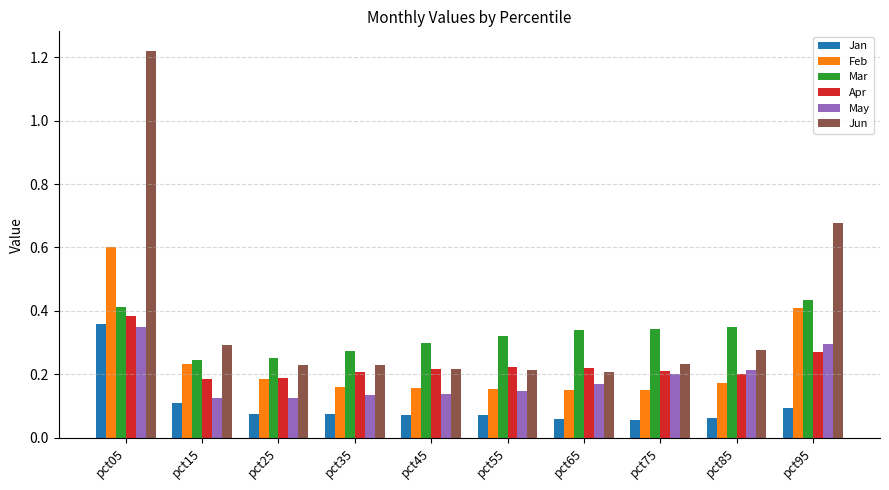

How many bars are there in each group?

6